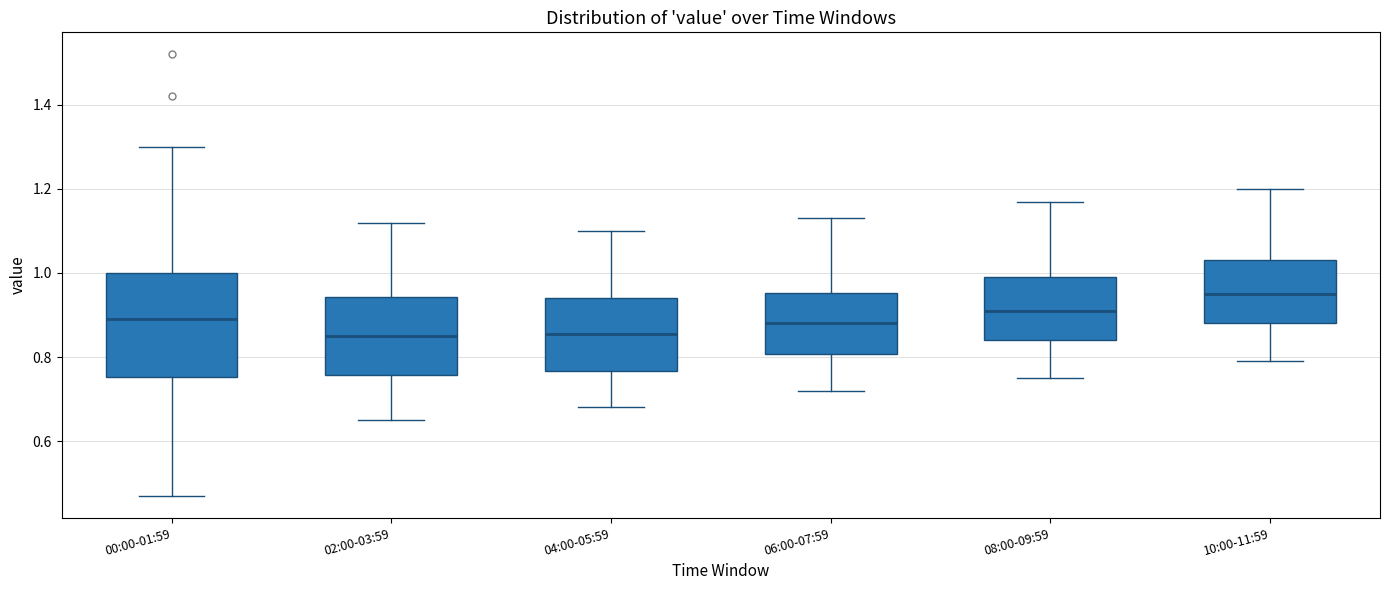

Which box's median line is the highest?

10:00-11:59